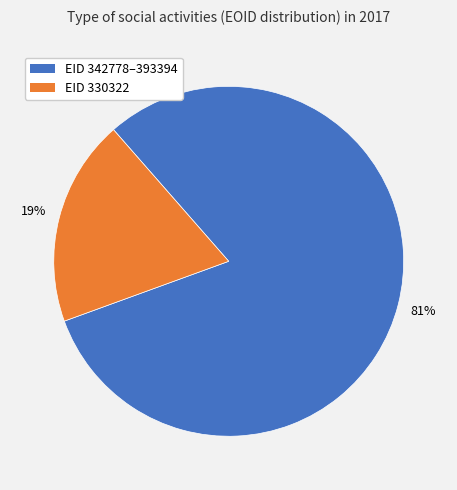

To the nearest percent, what is the difference between the largest and smallest slice percentages?

62%